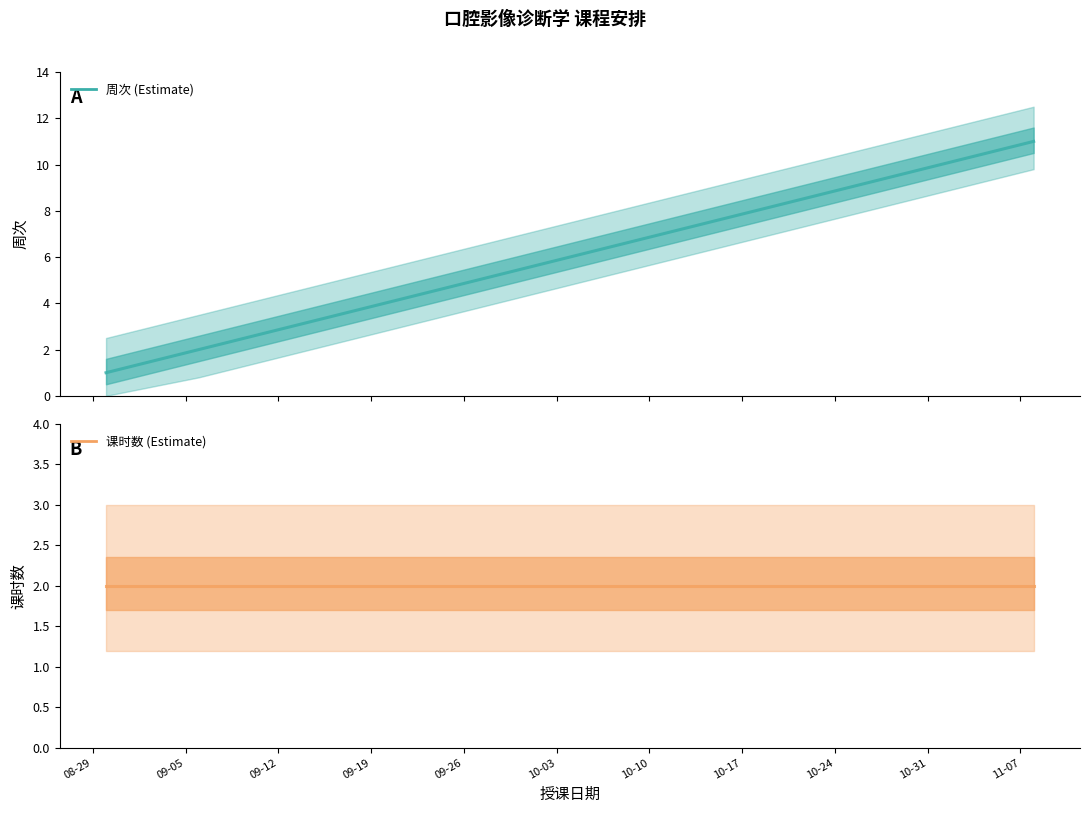

Which series has the largest total across all categories?

周次